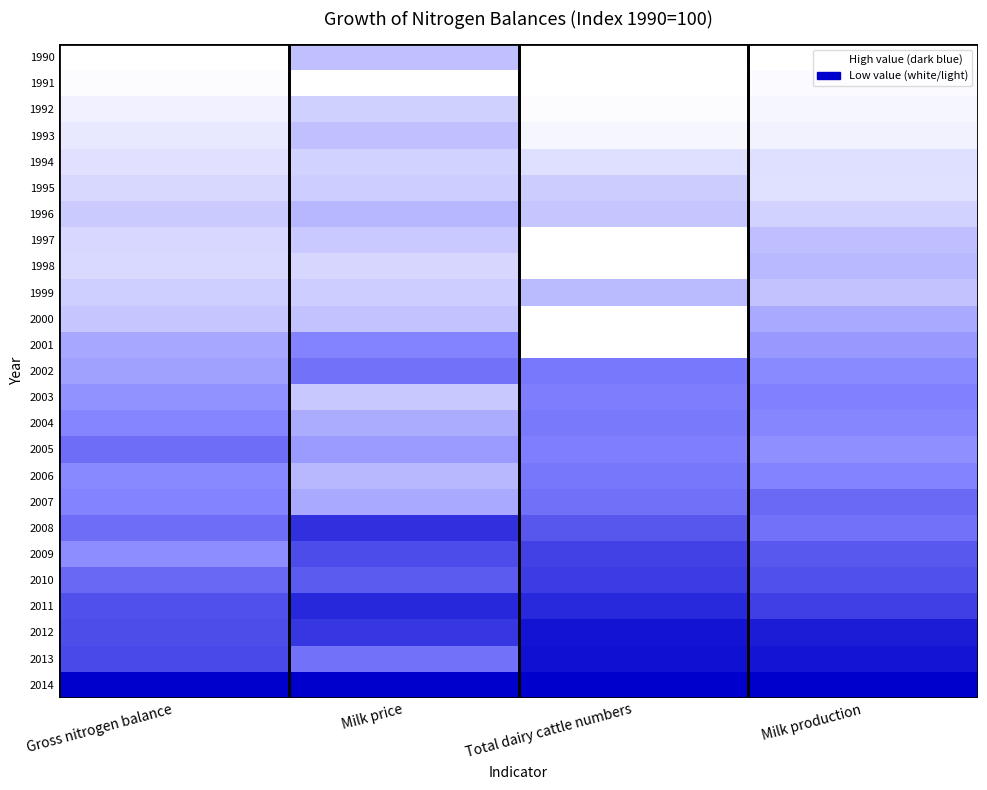

Which has a higher value, Total dairy cattle numbers or Milk production?

Total dairy cattle numbers